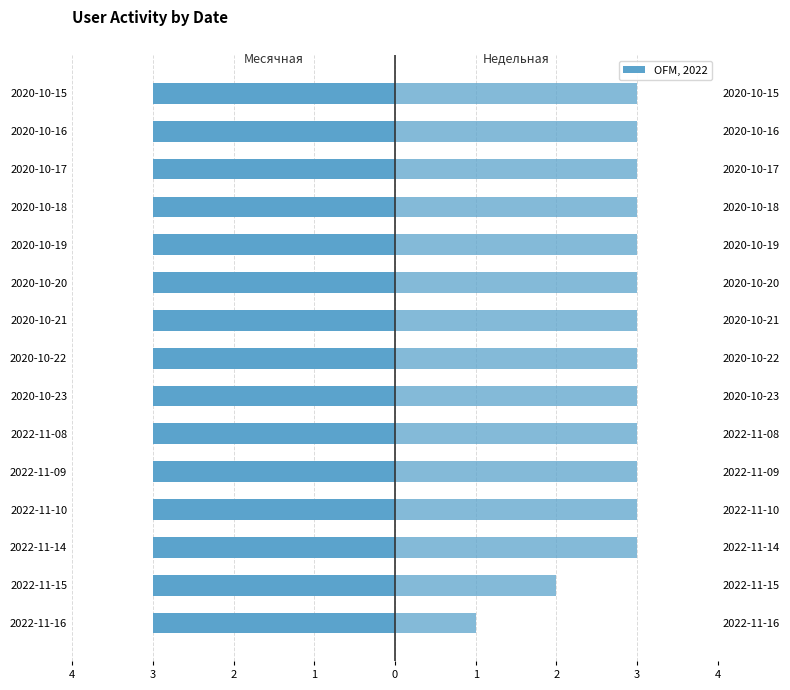

How many series are shown in this chart?

2